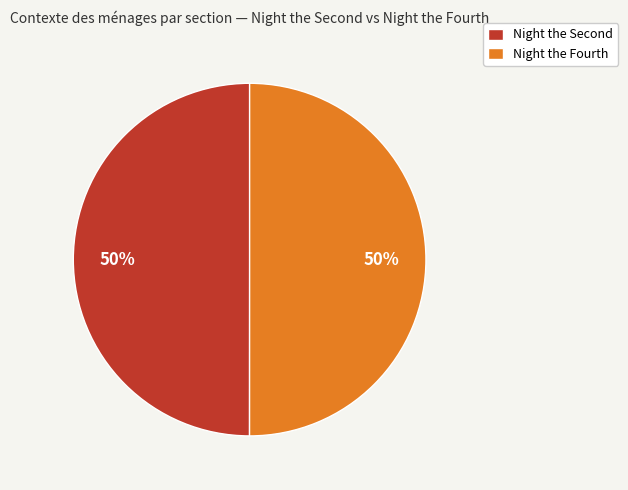

To the nearest percent, what portion does Night the Fourth represent?

50%